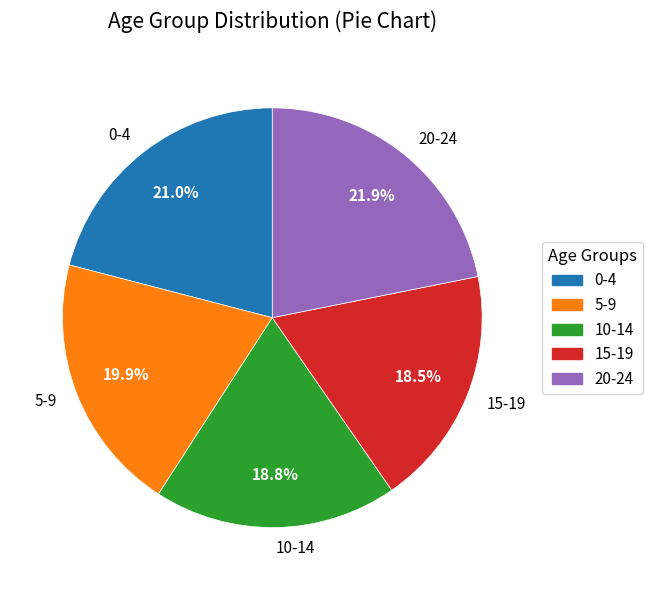

True or false: 5-9 accounts for 20% of the total.

True